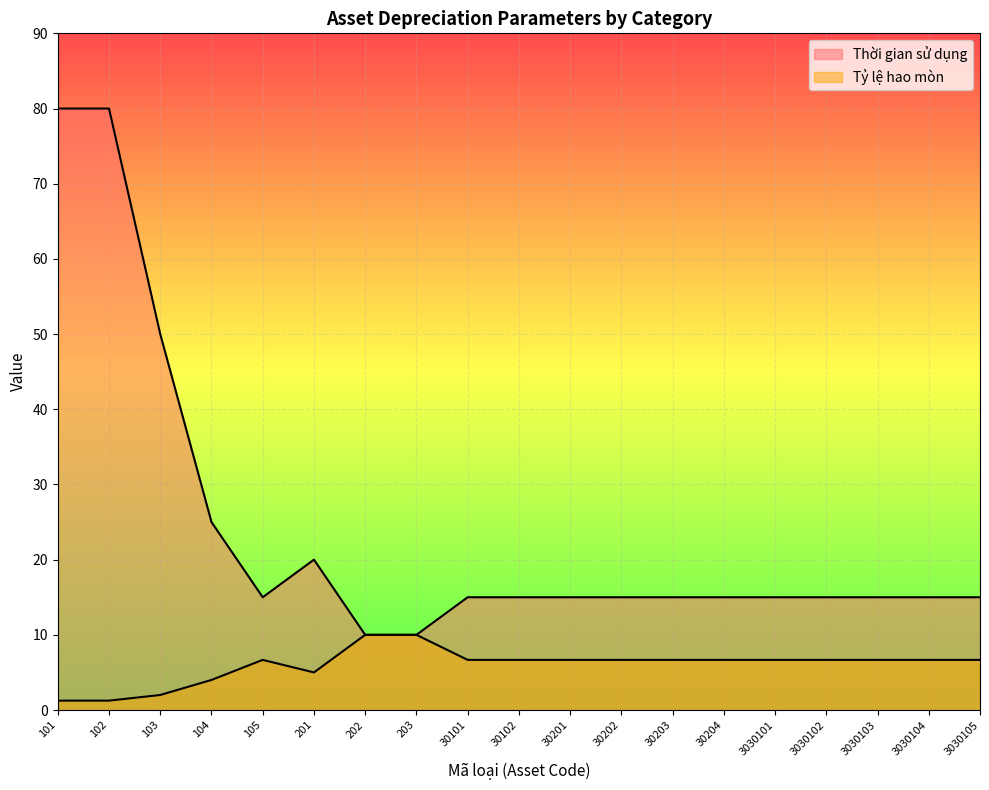

Which has a higher value, 30102 or 102?

102